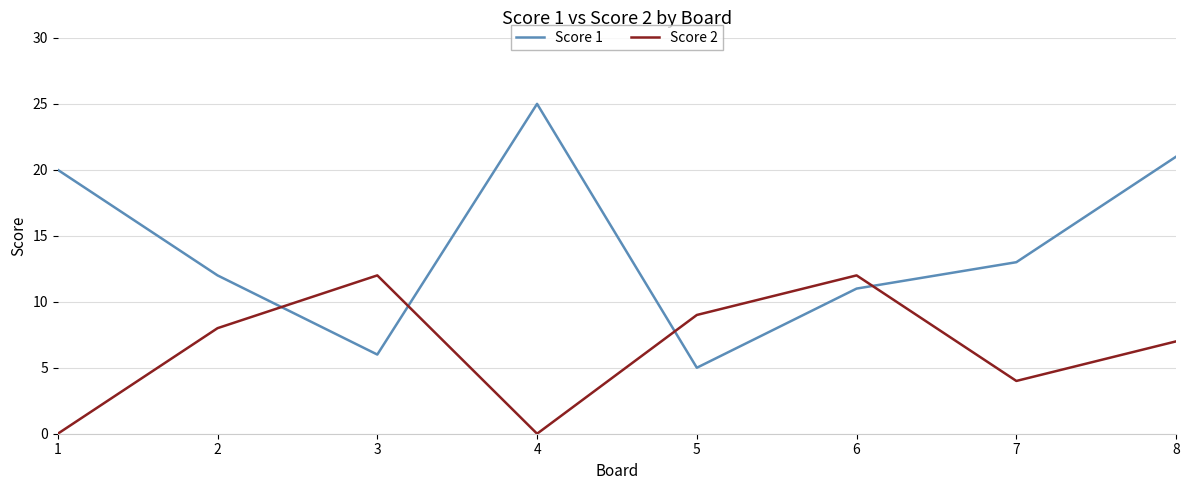

Where is the first local maximum for Score 1?

4